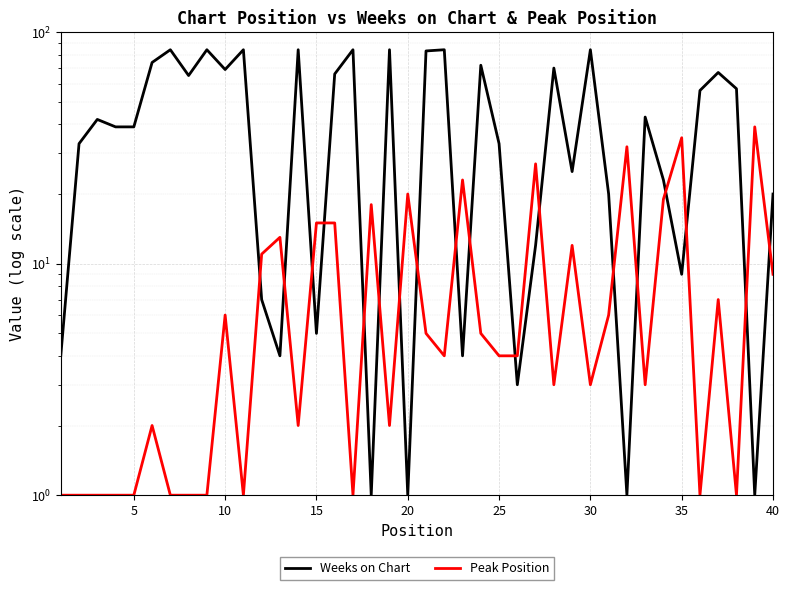

At how many categories does at least one series exceed 66?

14